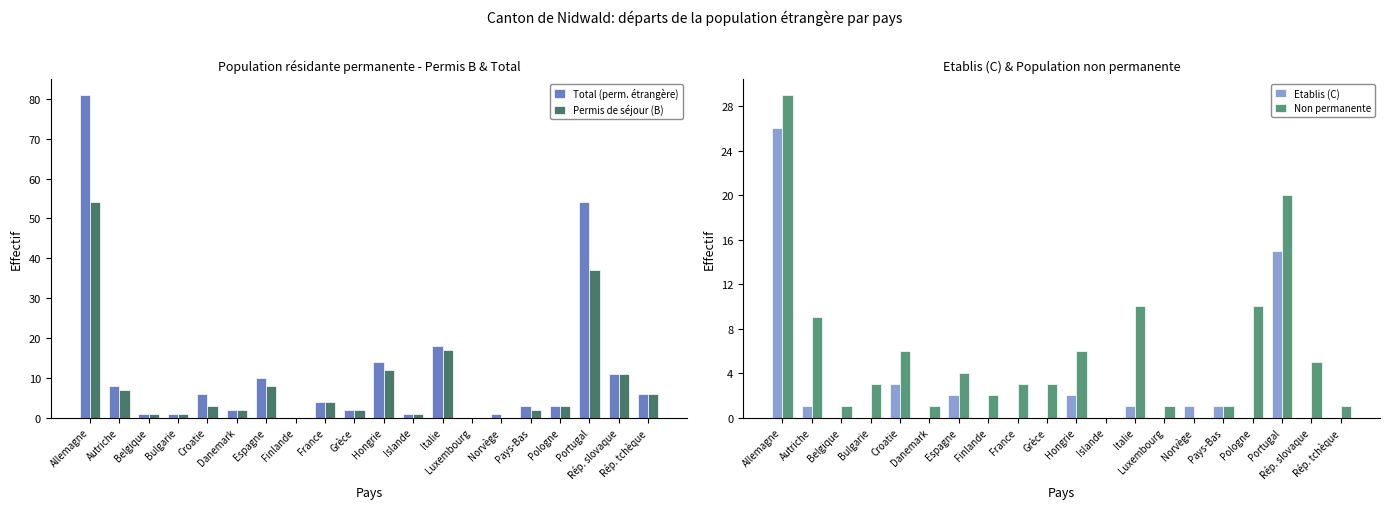

What is the sum of all Etablis (C) values?

52